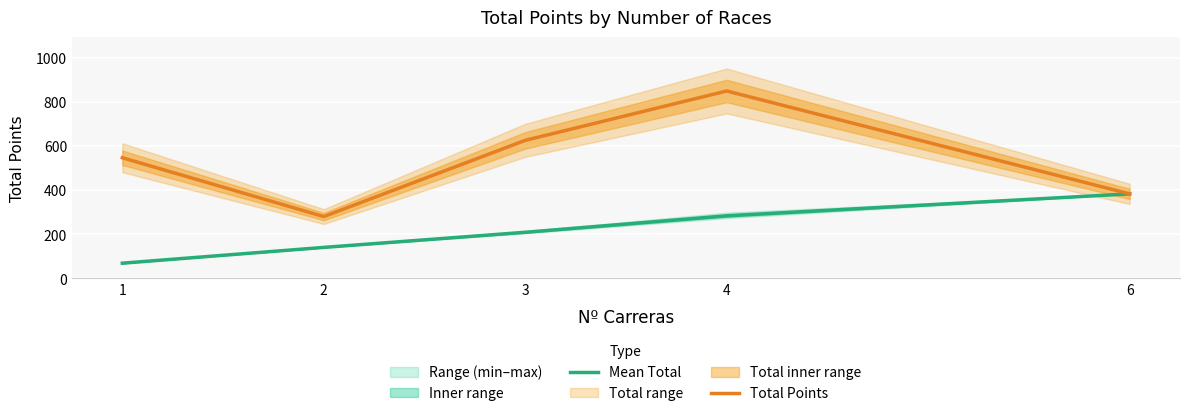

True or false: Mean Total and Total Points cross at least once.

False